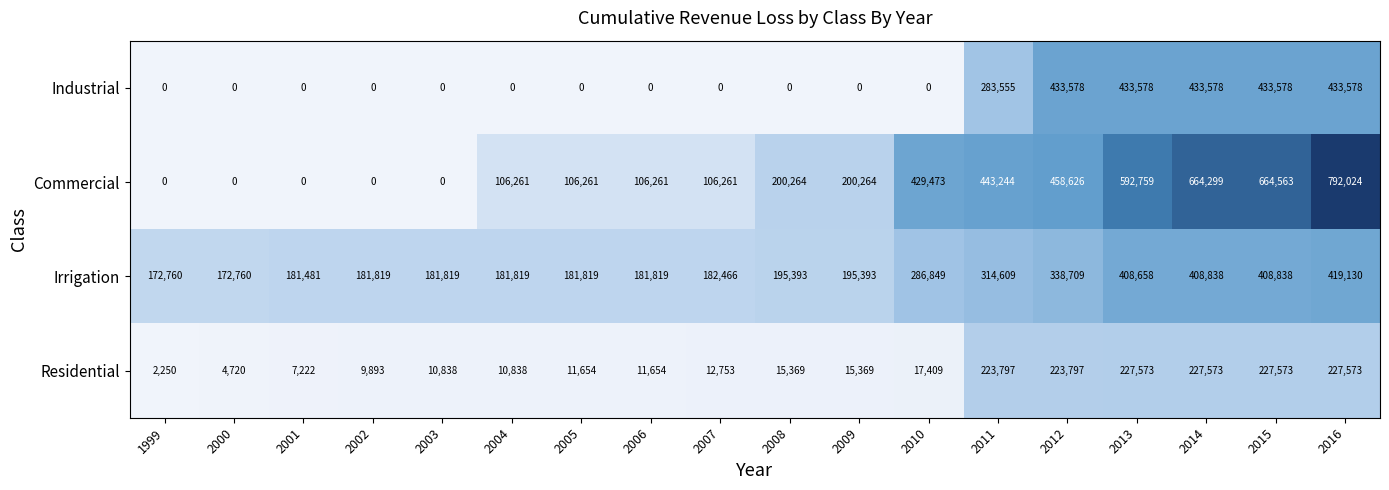

How many categories are shown in the chart?

18